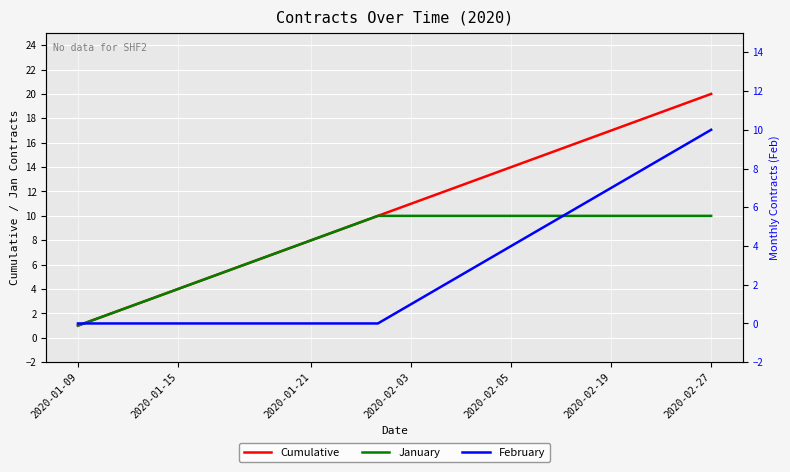

Rank the series by their average value, from lowest to highest.

February, January, Cumulative